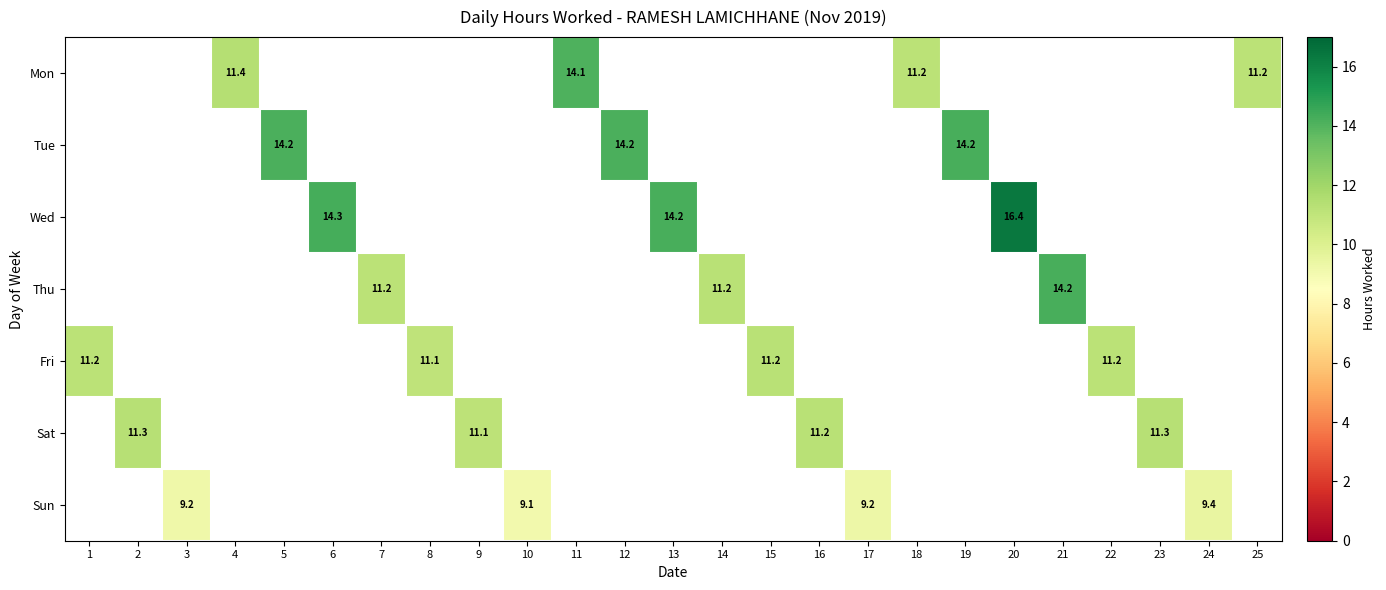

The Sun series shows 12.9 at 10. True or false?

False